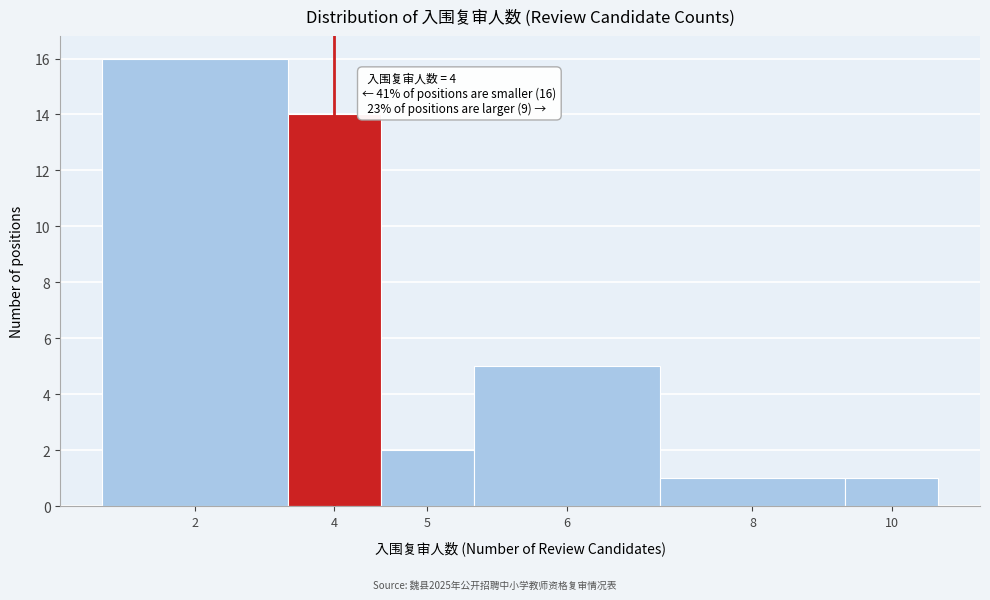

Reading left to right, what are all the values shown in this chart?

16	14	2	5	1	1